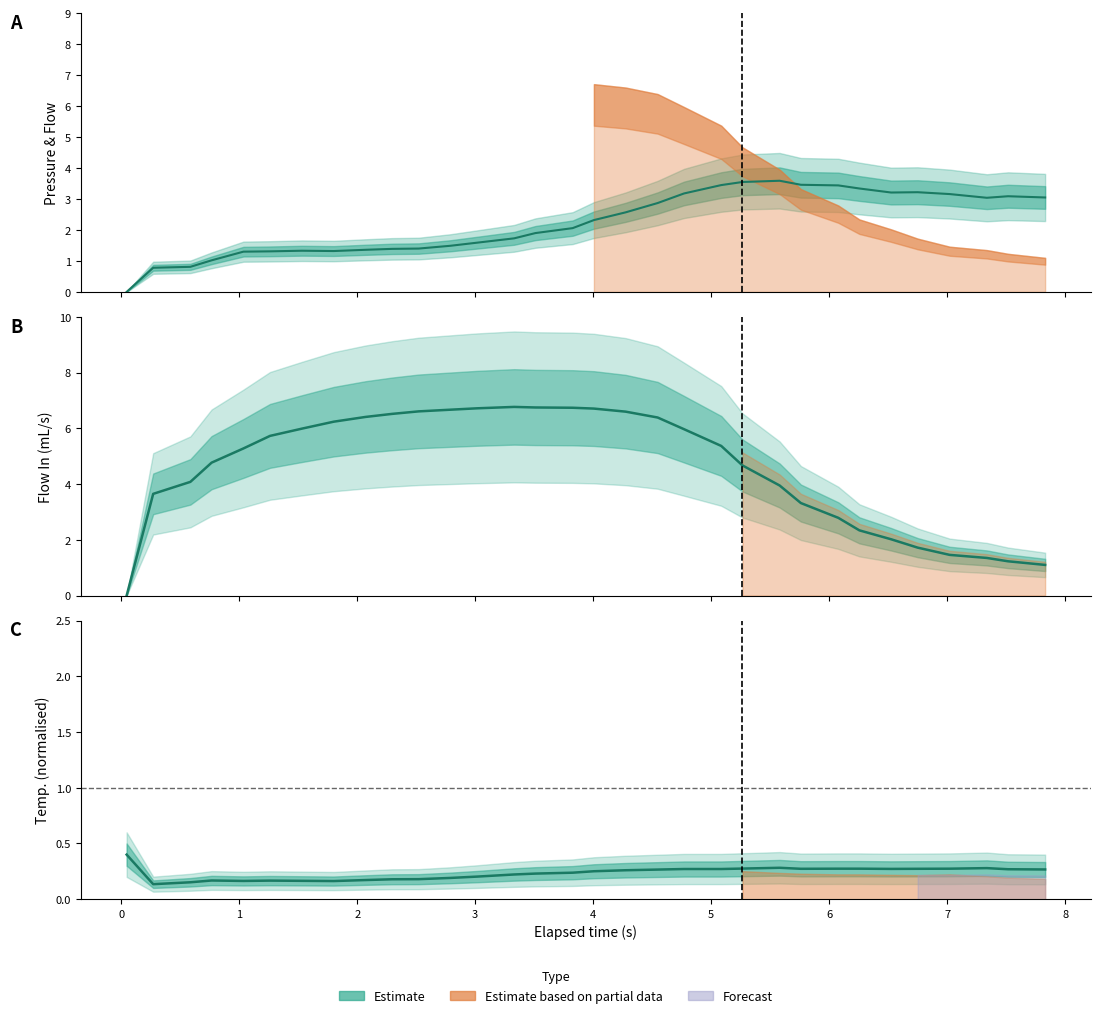

Which series ends up on top after the final intersection of flow_in and temp_basket?

flow_in